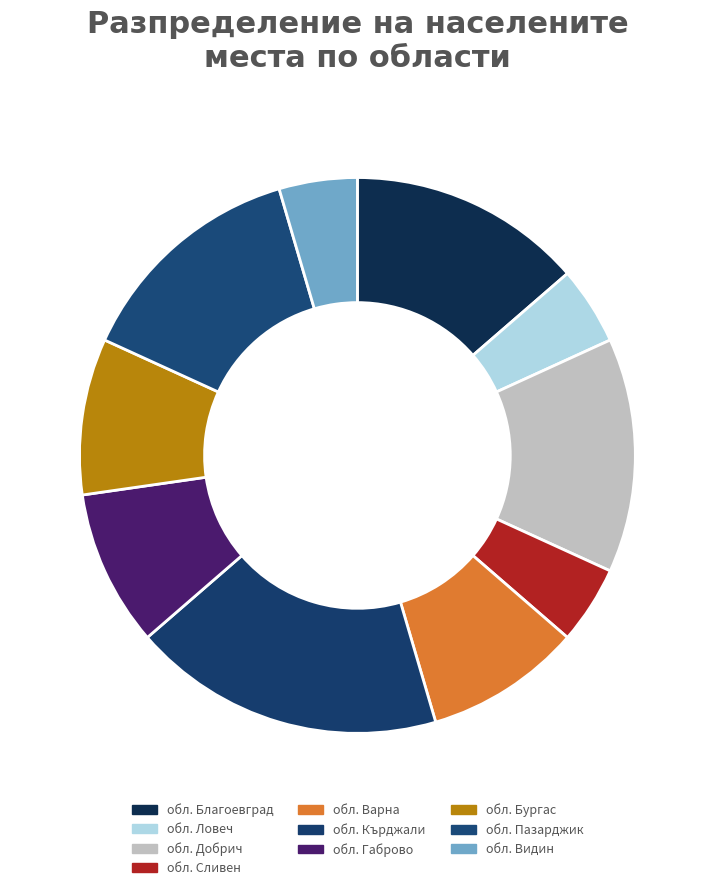

How many segments does this pie chart have?

10